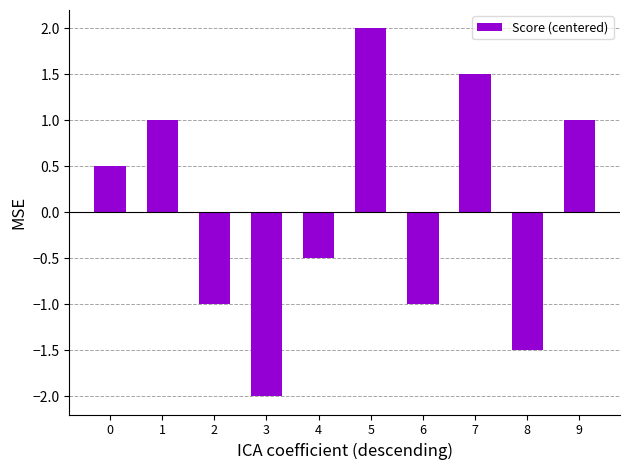

What is the minimum value shown in the chart?

-2.0